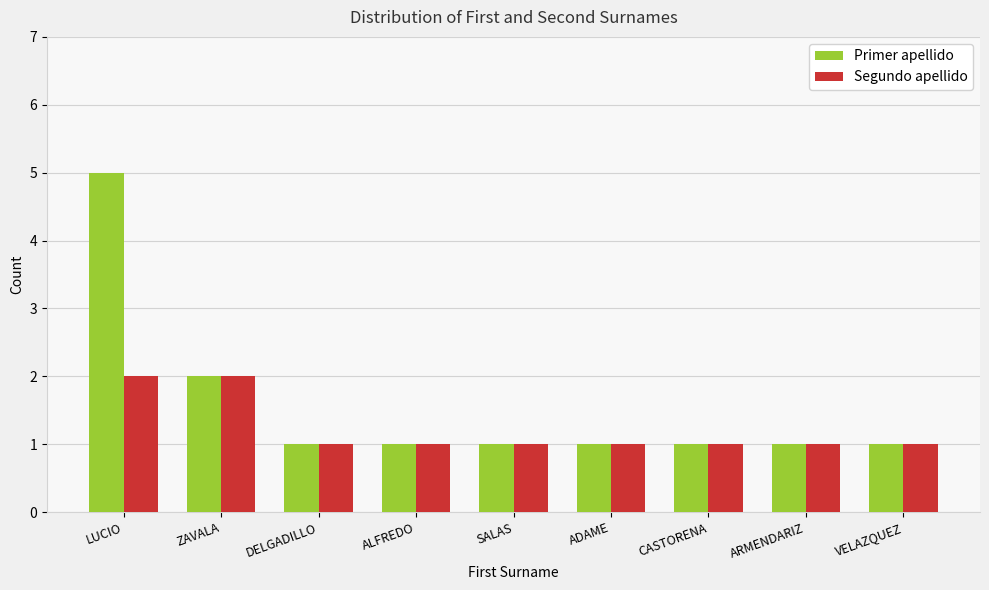

Is it true that Primer apellido equals 0 at SALAS?

False